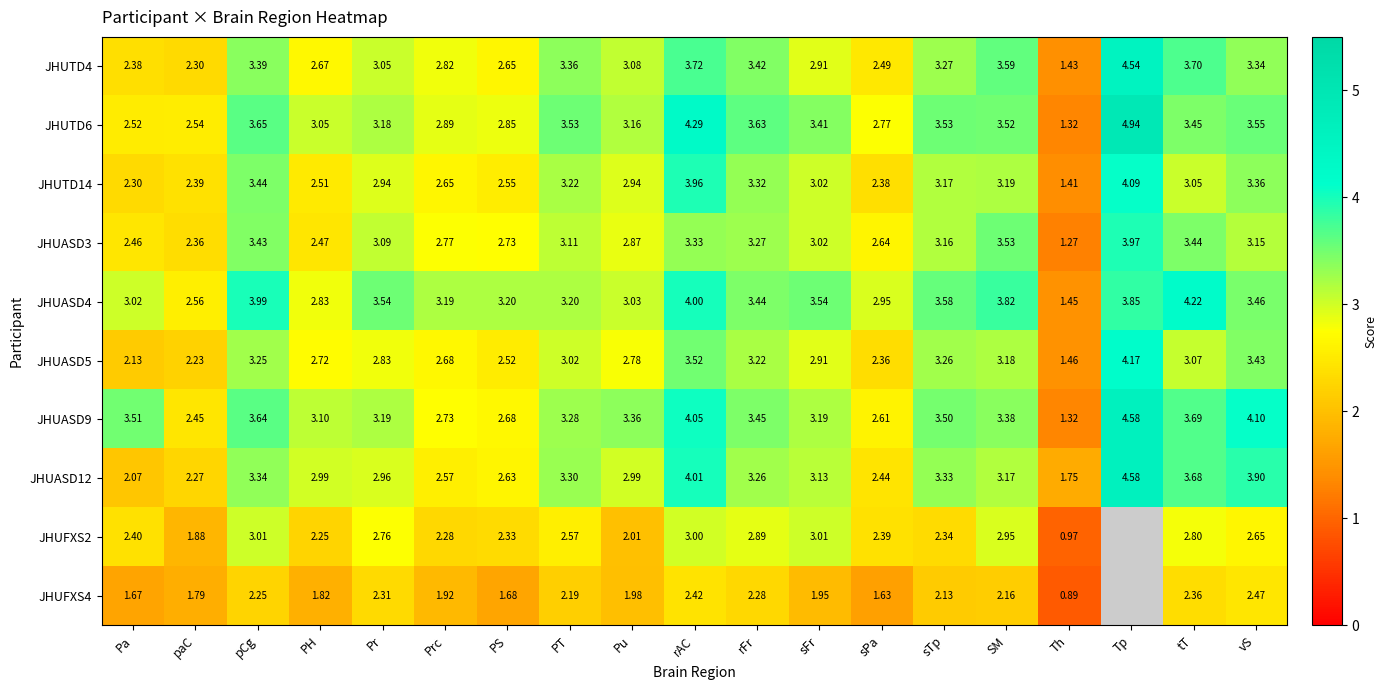

List the labels in order of JHUASD3 value, smallest first.

Th, paC, Pa, PH, sPa, PS, Prc, Pu, sFr, Pr, PT, vS, sTp, rFr, rAC, pCg, tT, SM, Tp